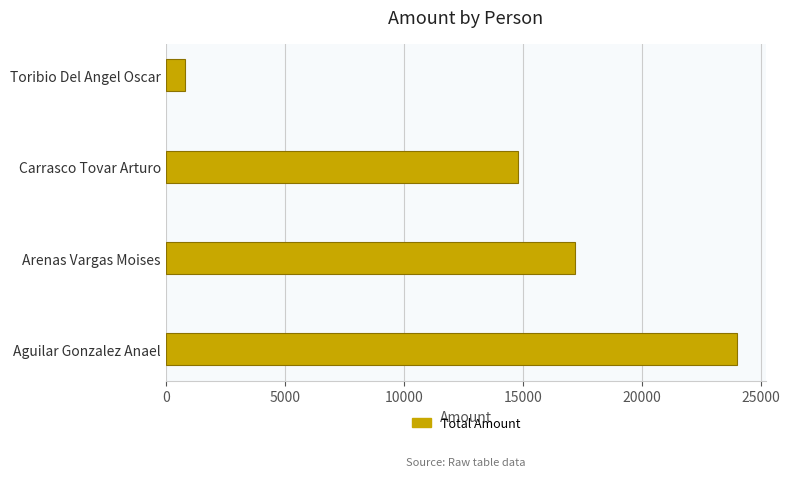

The chart shows a value of 9895.0 at Arenas Vargas Moises. True or false?

False